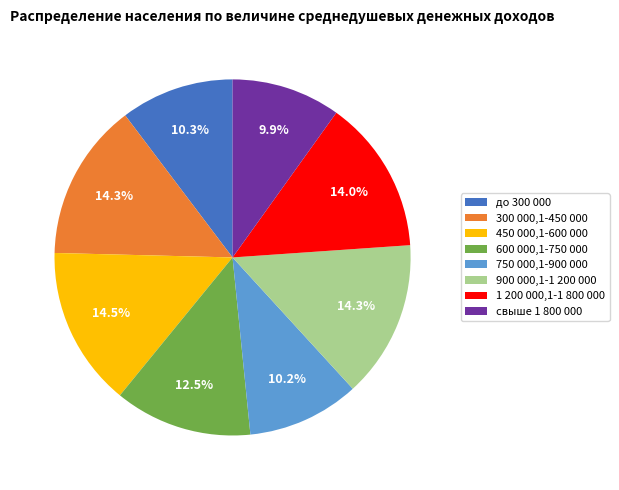

To the nearest percent, what is the difference between the largest and smallest slice percentages?

5%